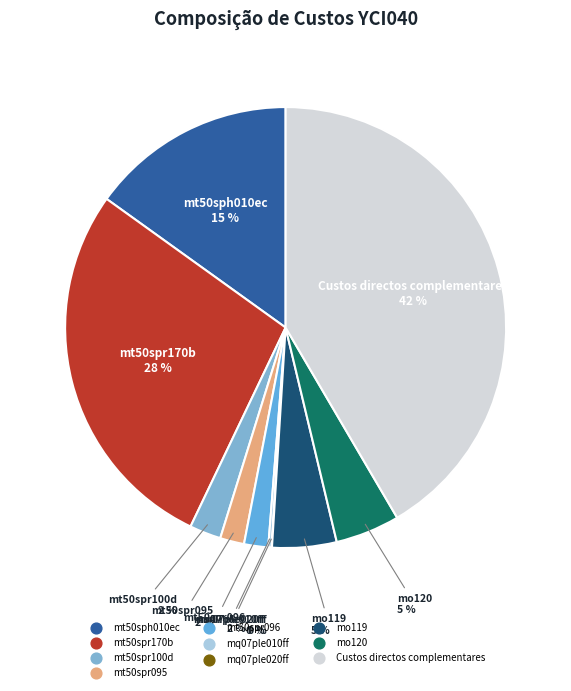

To the nearest percent, what is the combined percentage of mt50spr170b and mo119?

33%